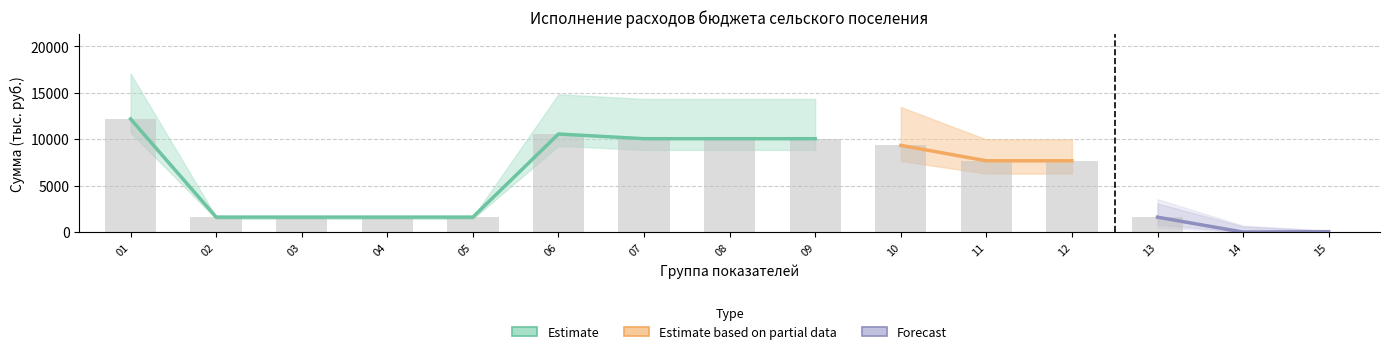

The Исполнение series shows 6181.5 at 07. True or false?

False